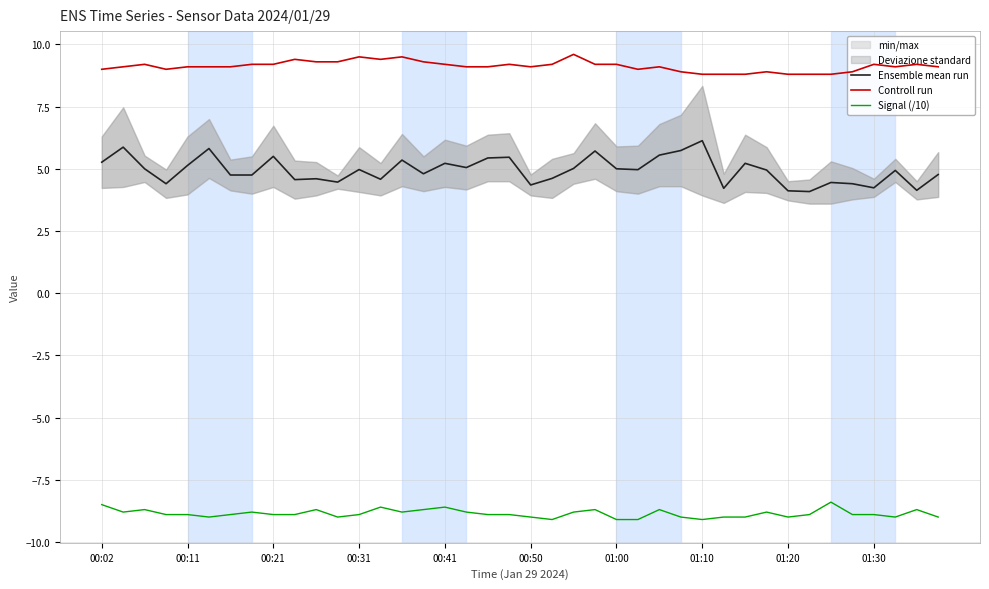

What is the approximate value of Controll run at 25?

9.0